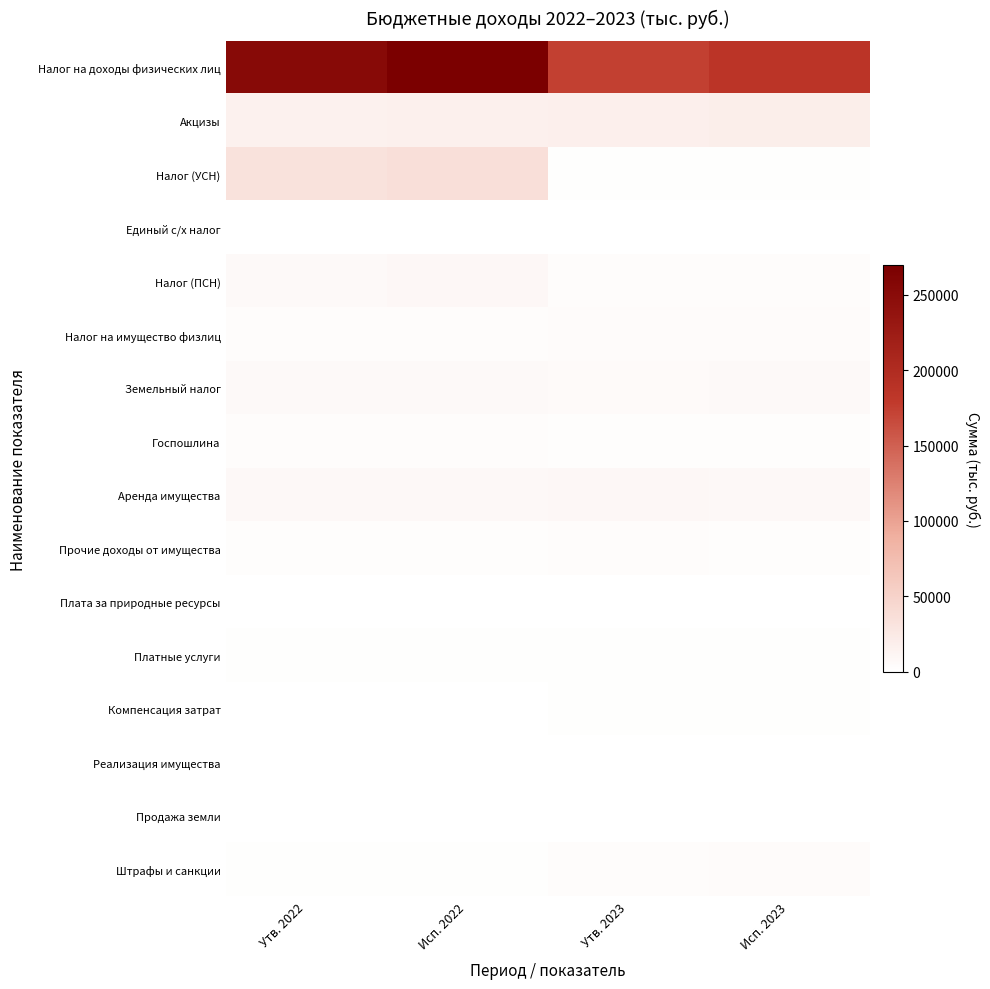

List the series in order of their peak value, highest first.

Налог на доходы физических лиц, Налог (УСН), Акцизы, Налог (ПСН), Аренда имущества, Земельный налог, Налог на имущество физлиц, Штрафы и санкции, Госпошлина, Прочие доходы от имущества, Платные услуги, Компенсация затрат, Продажа земли, Плата за природные ресурсы, Реализация имущества, Единый с/х налог